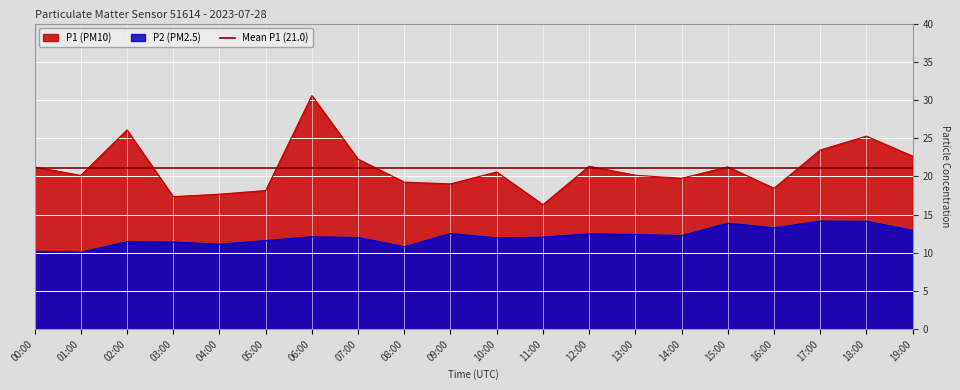

How many data points in P2 are less than 12?

8